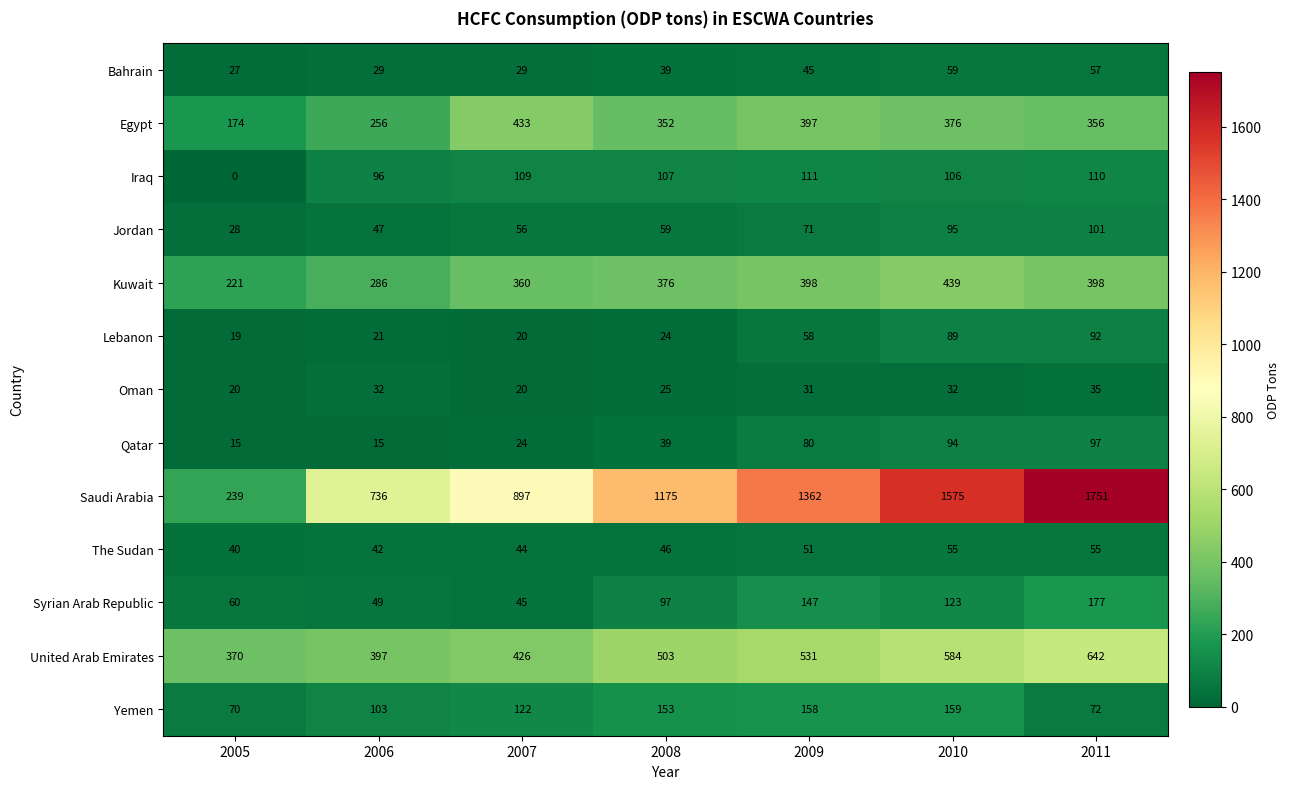

Which series changed the most between 2007 and 2010?

Saudi Arabia